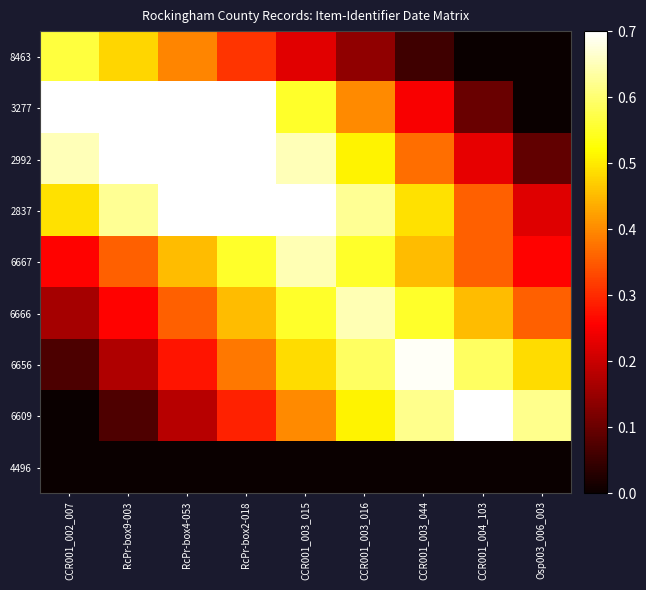

Which category has the highest value across all series?

RcPr-box9-003